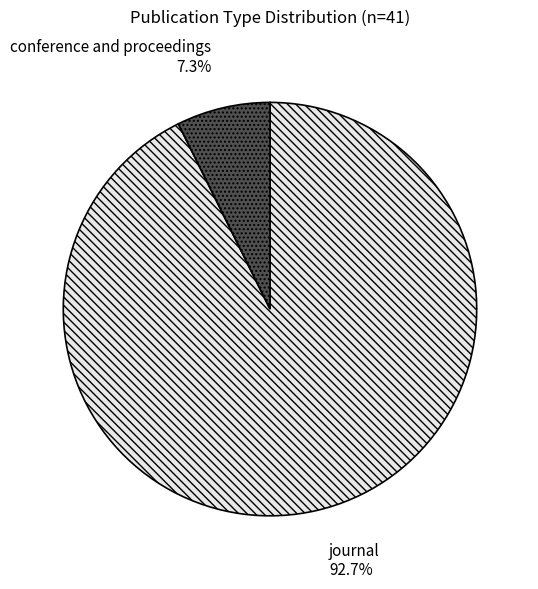

Which category accounts for the majority?

journal